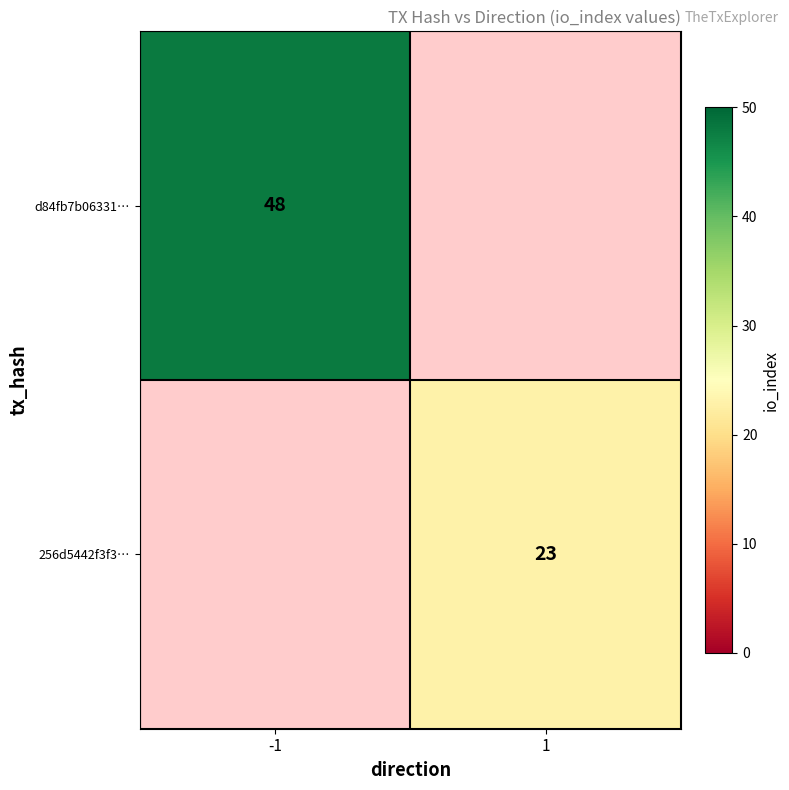

Is it true that 256d5442f3f3… equals 23 at 1?

True